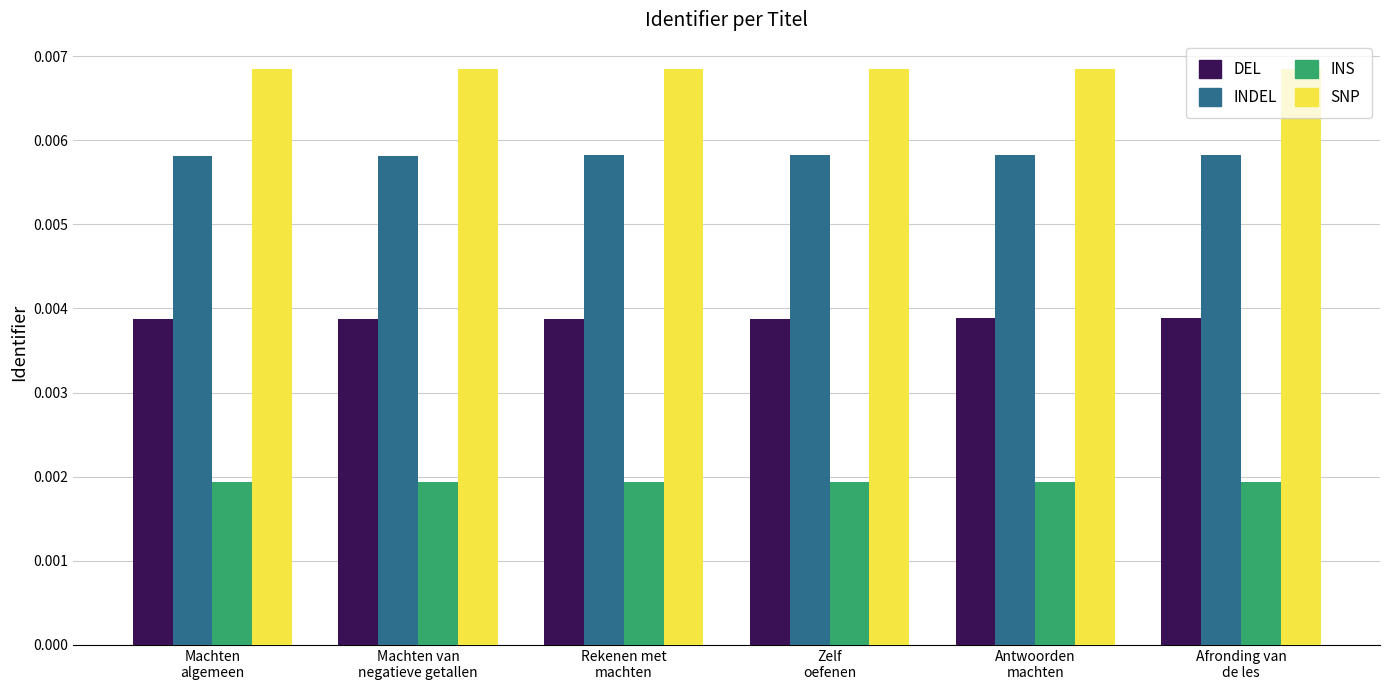

Count the number of data series in this chart.

4